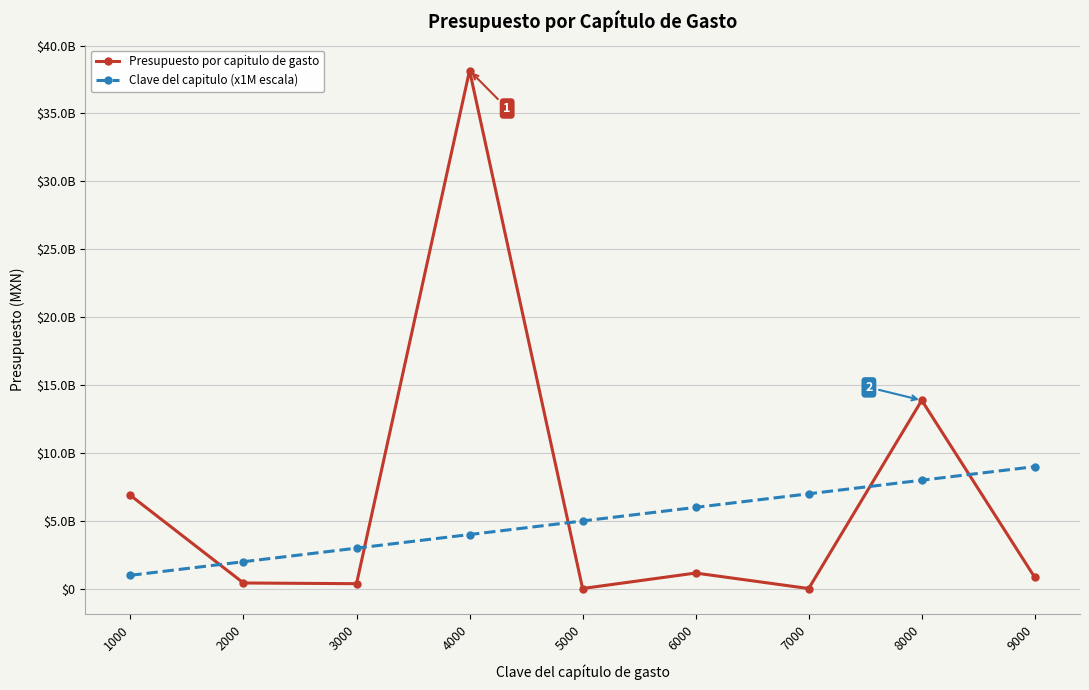

Is it true that Presupuesto por capitulo de gasto equals 13881261181.0 at 8000?

True